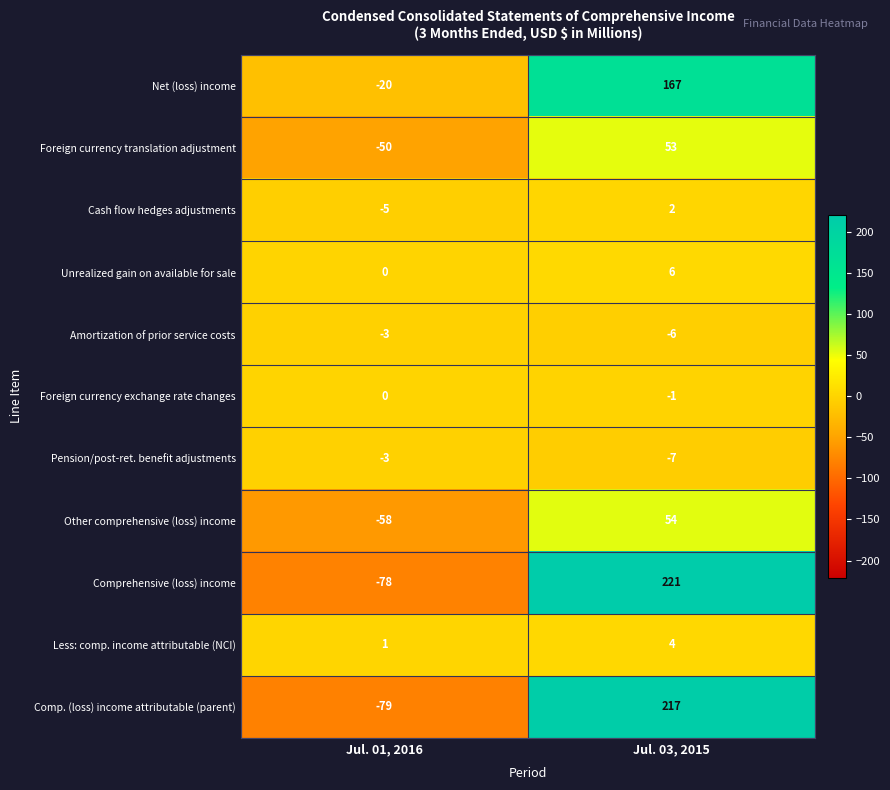

What is the sum of the Comp. (loss) income attributable (parent) values at Jul. 03, 2015 and Jul. 01, 2016?

138